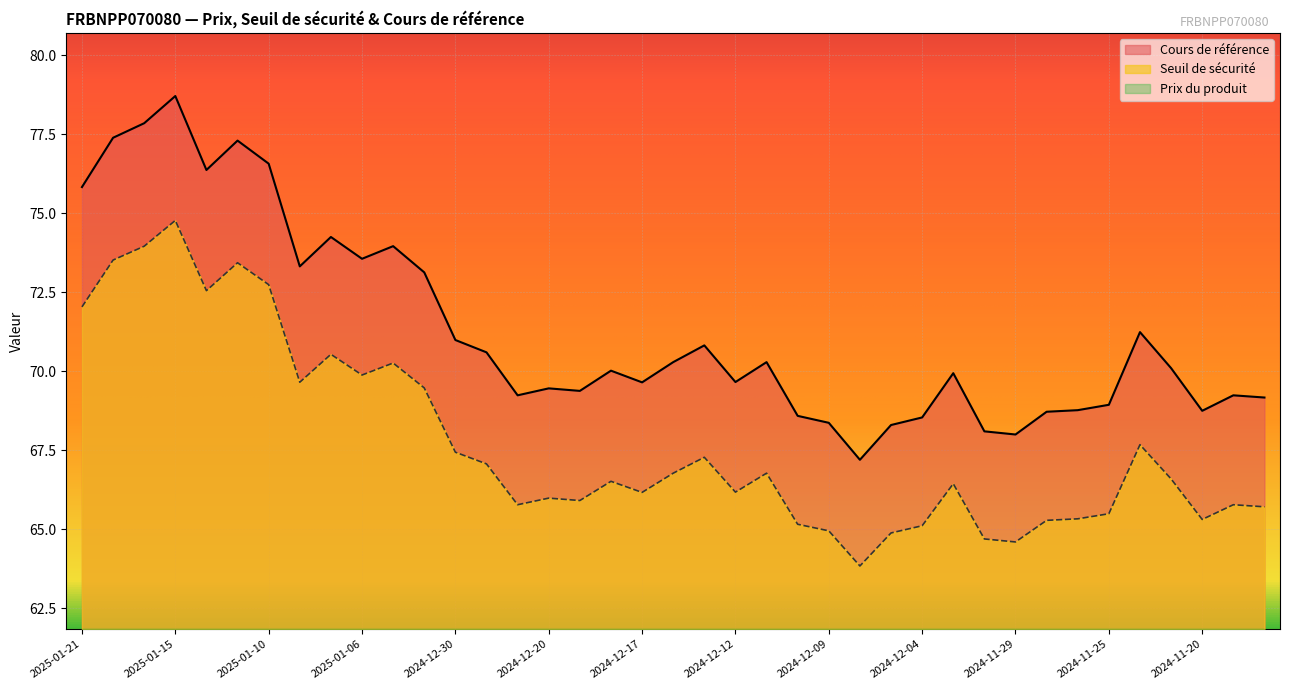

True or false: Prix du produit and Seuil de sécurité intersect in this chart.

False